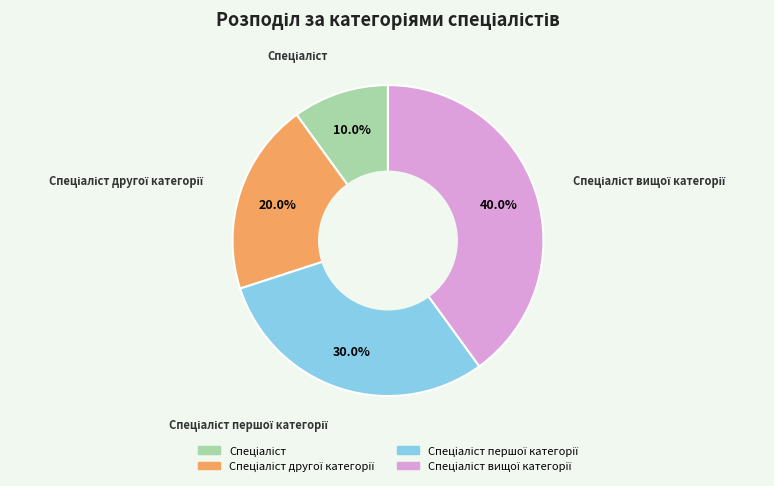

Is there any slice that represents more than half of the pie?

No